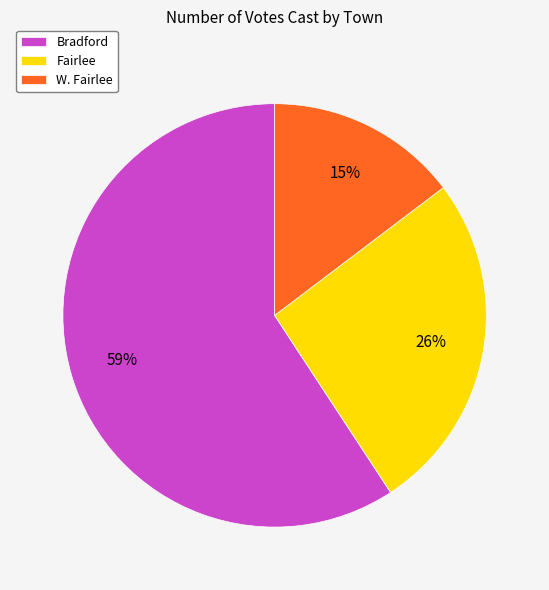

Rank the categories by value from highest to lowest.

Bradford, Fairlee, W. Fairlee